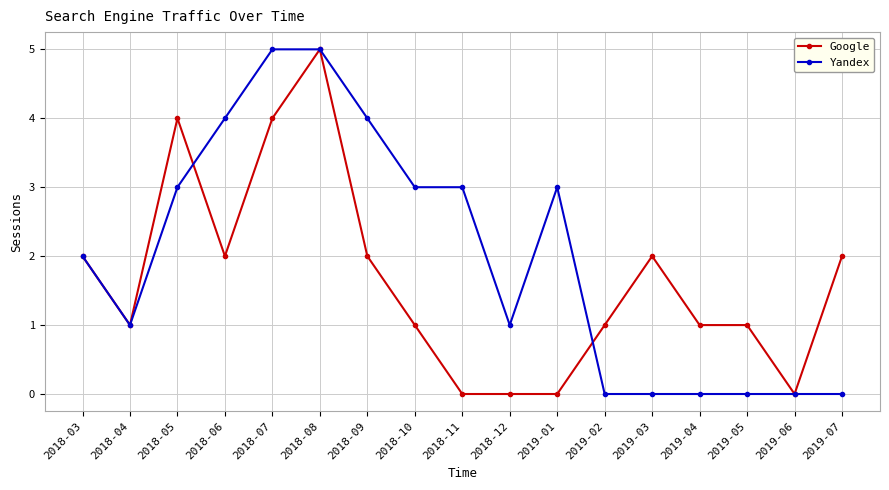

List the series in order of their overall mean, highest first.

Yandex, Google